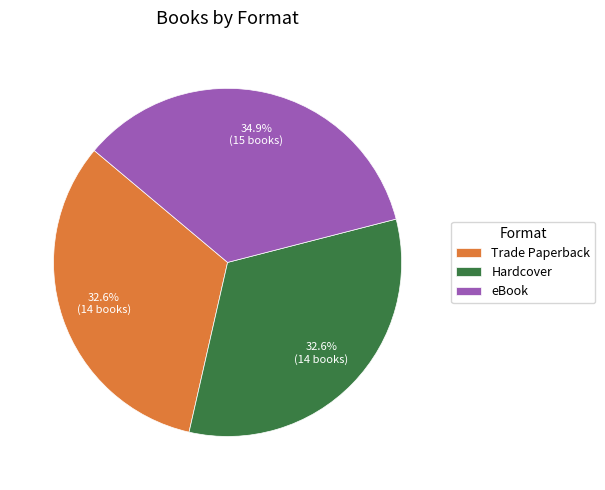

What percentage is the eBook slice, to the nearest percent?

35%